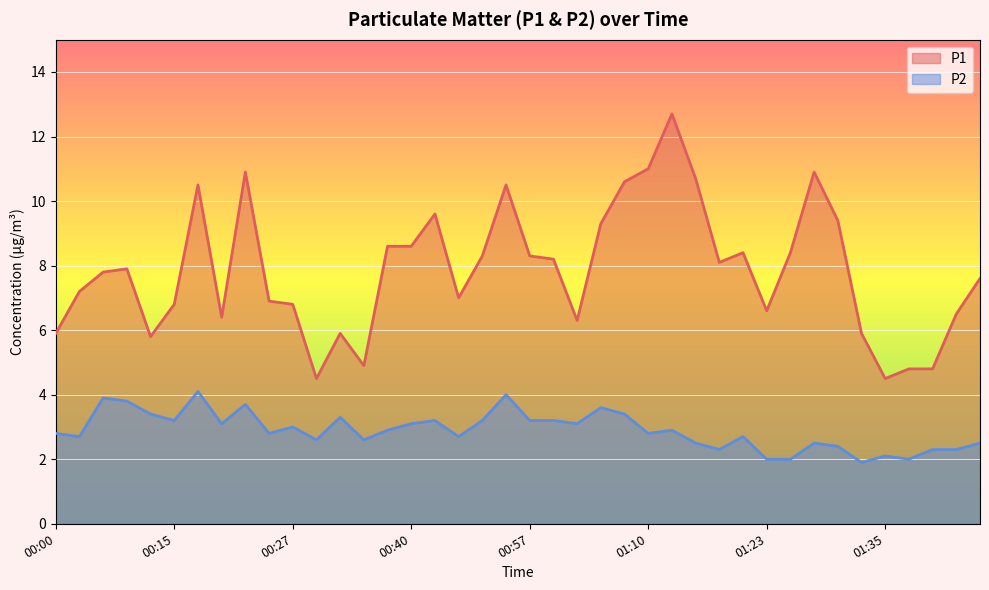

In P1, how many points are lower than both neighbors (excluding endpoints)?

9